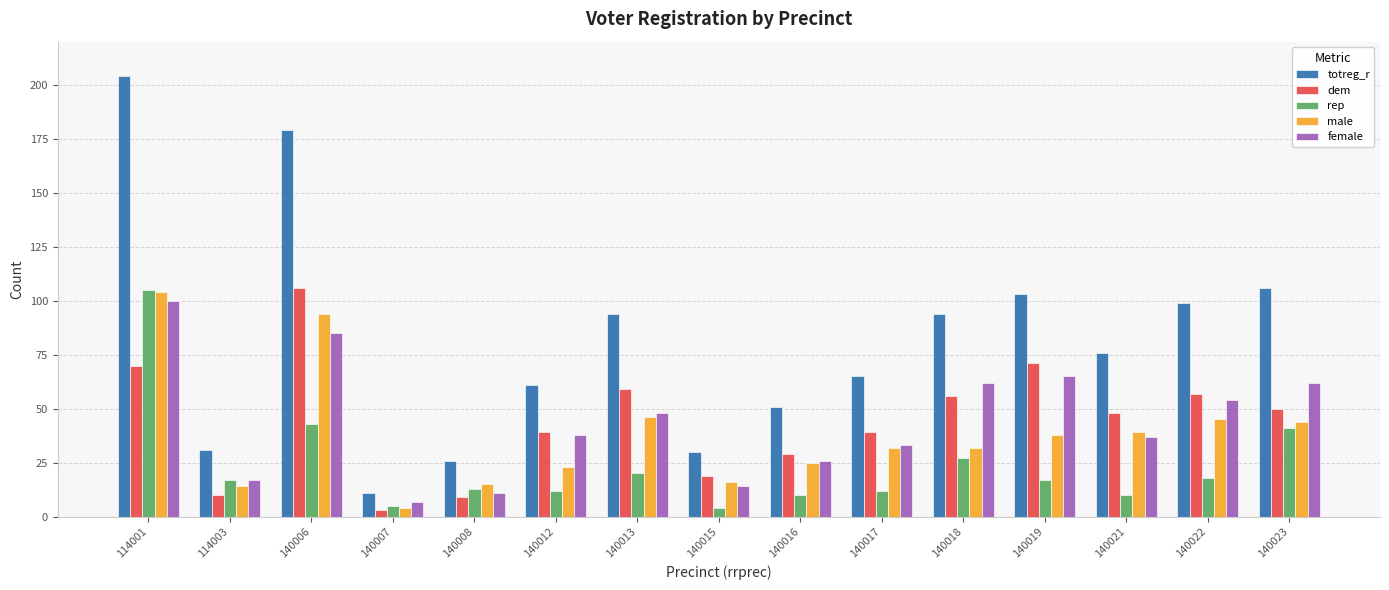

At which category does the chart reach its peak across all series?

114001